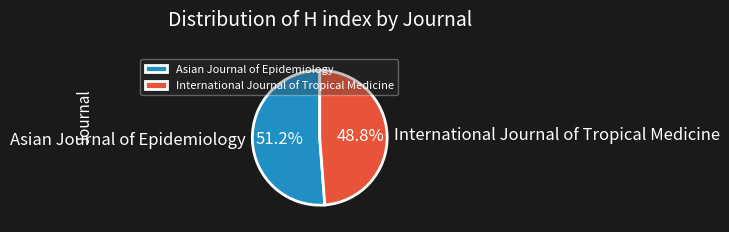

To the nearest percent, what is the combined percentage of International Journal of Tropical Medicine and Asian Journal of Epidemiology?

100%